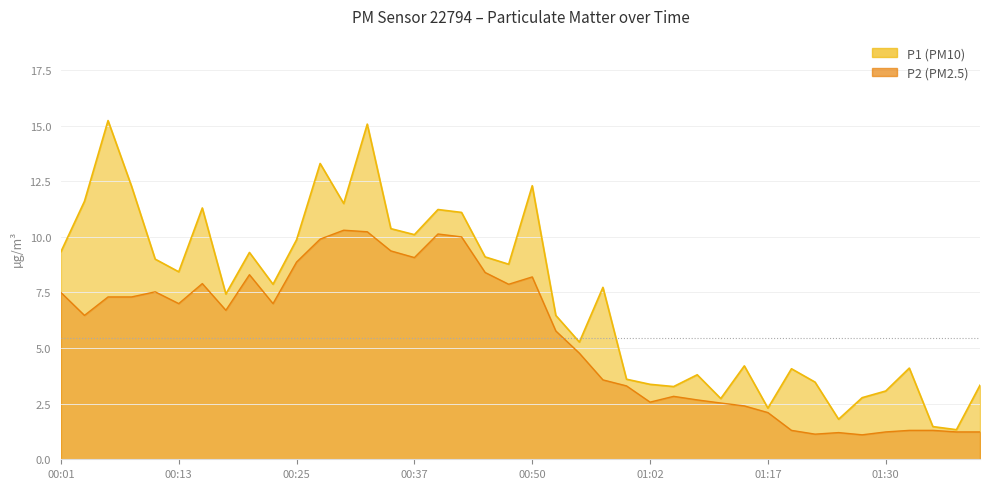

List the series in order of their overall mean, highest first.

P1, P2